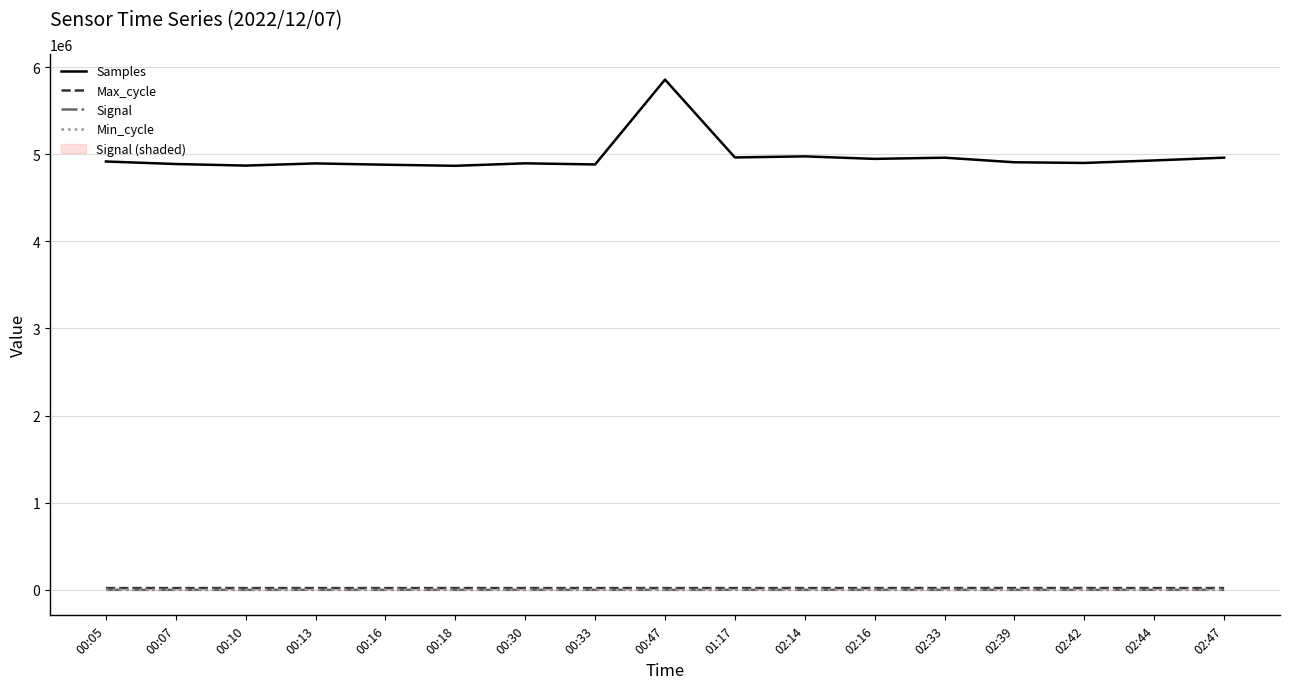

How many data points in Samples are above 4908303?

8